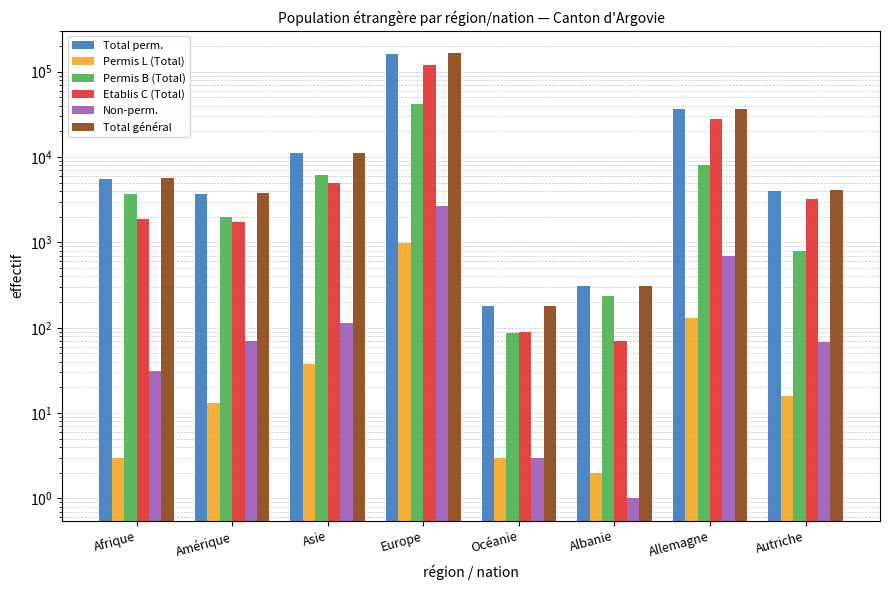

What is the difference between the maximum and minimum values in the Etablis C (Total) series?

119864